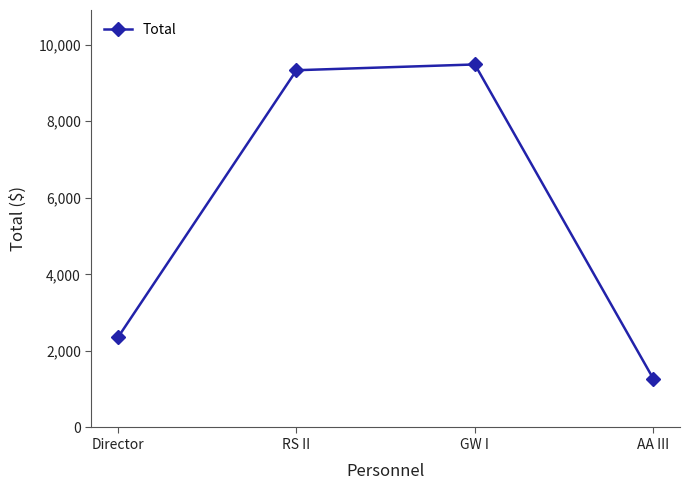

How many series are shown in this chart?

1